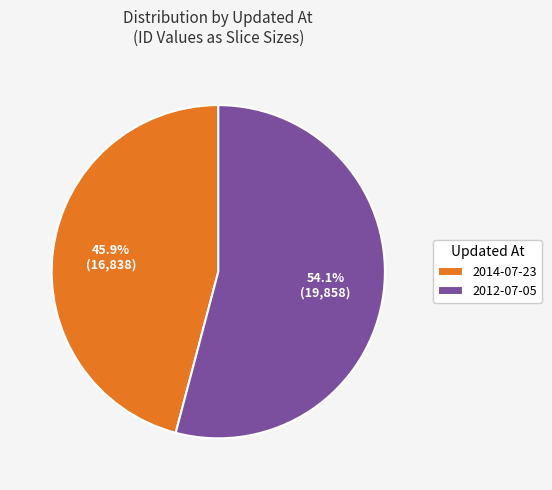

What is the ratio of the value at 2012-07-05 to the value at 2014-07-23?

1.2